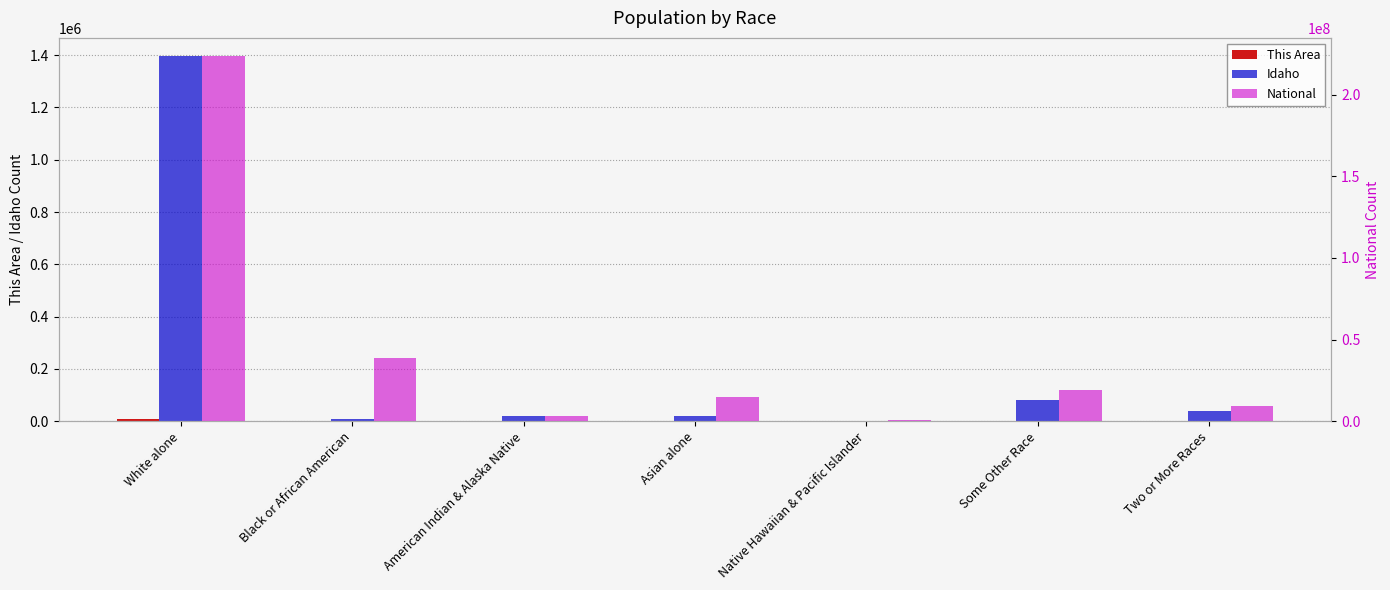

Are the bars horizontal?

No